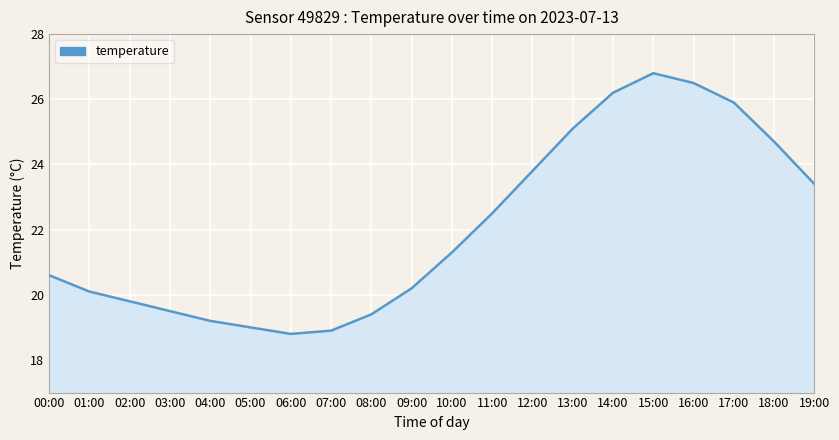

True or false: the data has more than 2 interior local peaks.

False